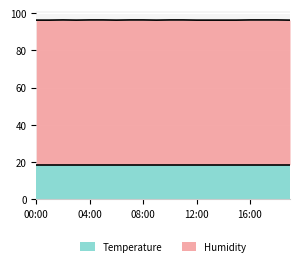

What position from the right is 03:00?

17